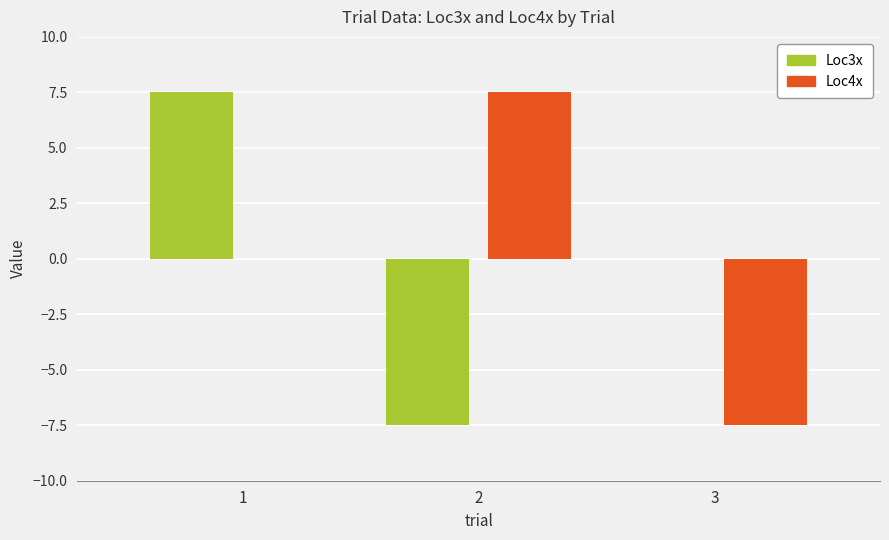

Count the number of categories in the chart.

3